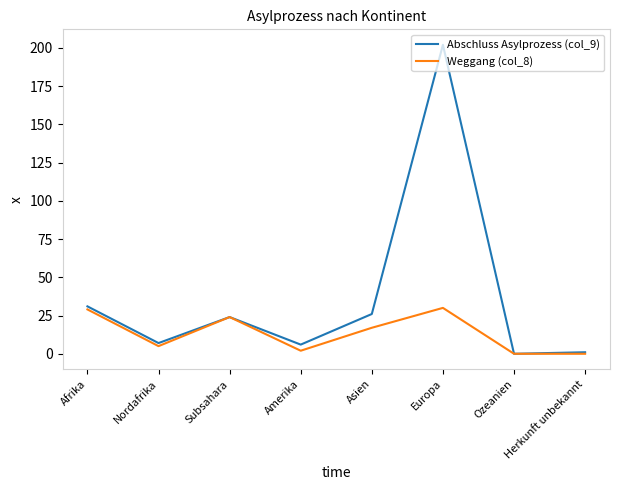

Is it true that Weggang (col_8) equals 12 at Subsahara?

False